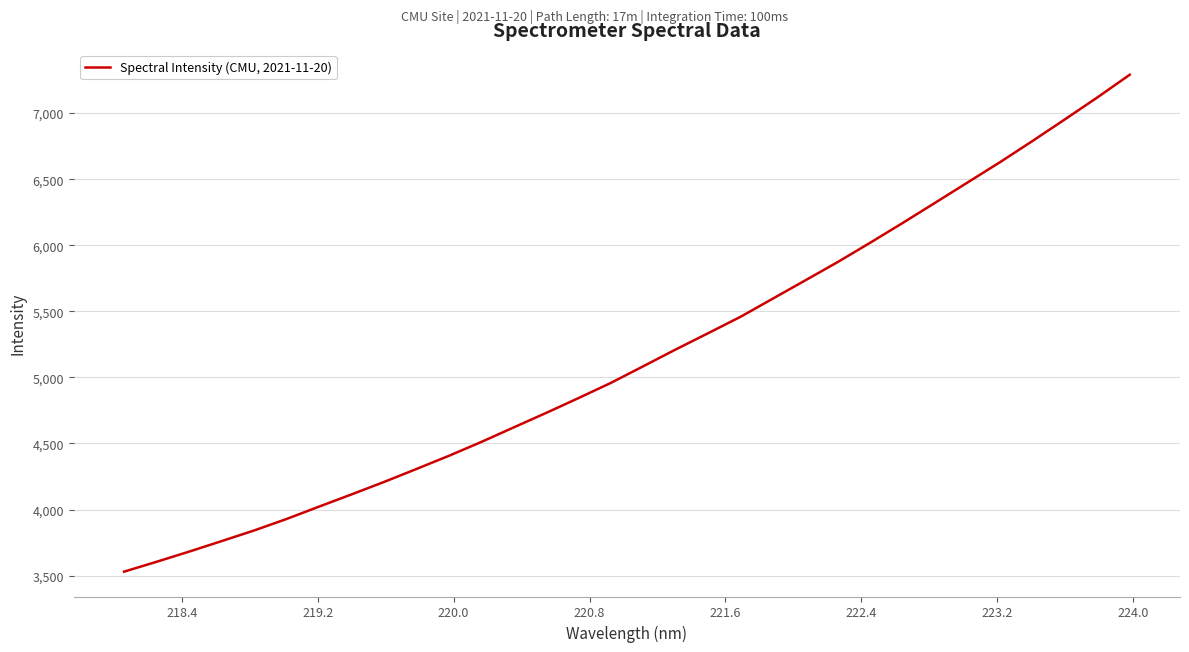

What is the greatest value displayed?

7290.6